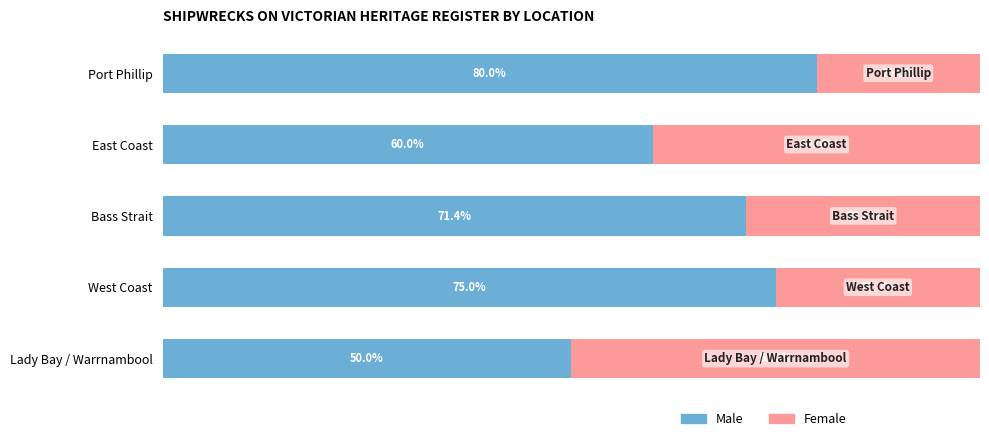

List the series in order of their overall mean, highest first.

Male, Female